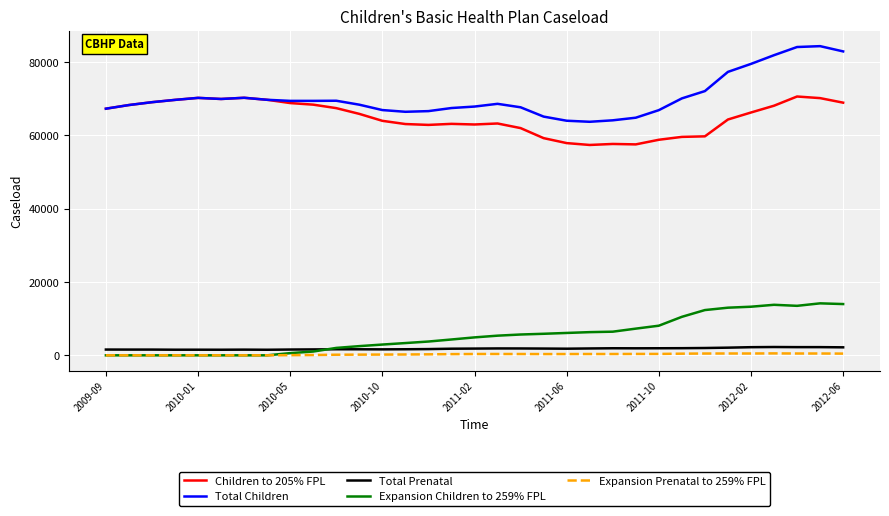

What is the difference between the maximum and minimum values in the Expansion Prenatal to 259% FPL series?

525